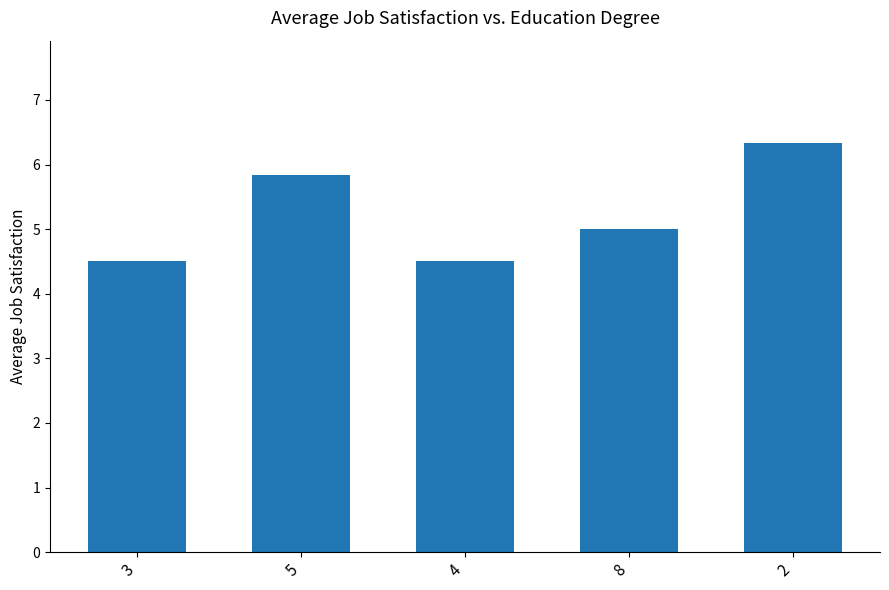

What is the difference between the maximum and second lowest values?

1.8